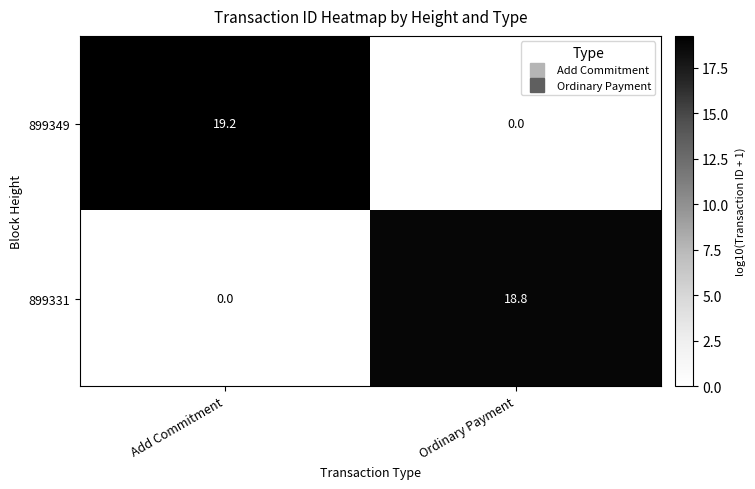

How many values in the 899349 series exceed 19?

1